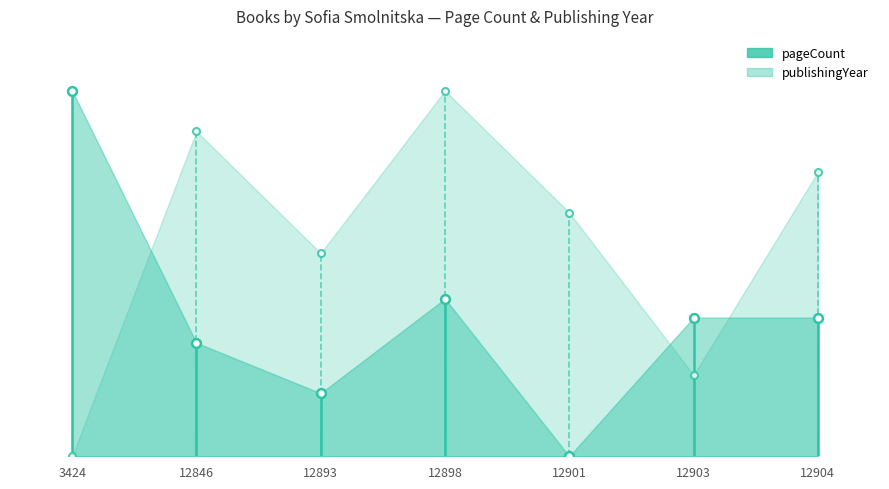

Which series has the widest spread of Y values?

pageCount